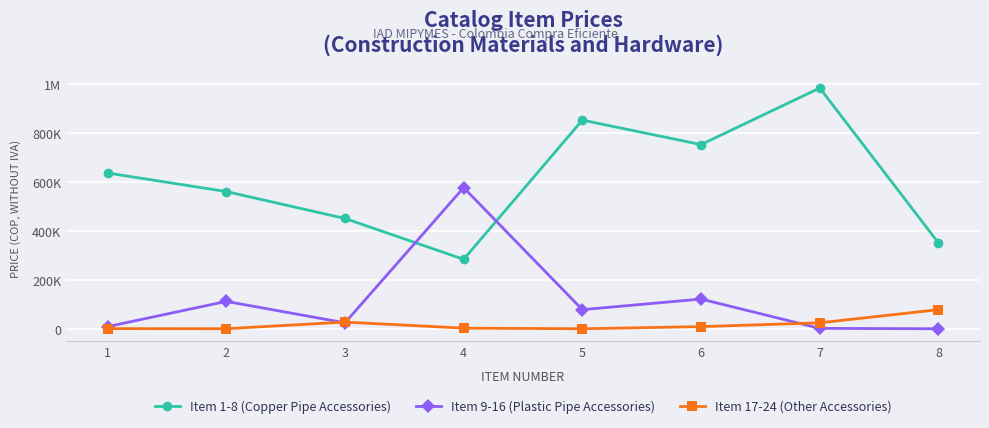

Does the chart have visible grid lines?

Yes